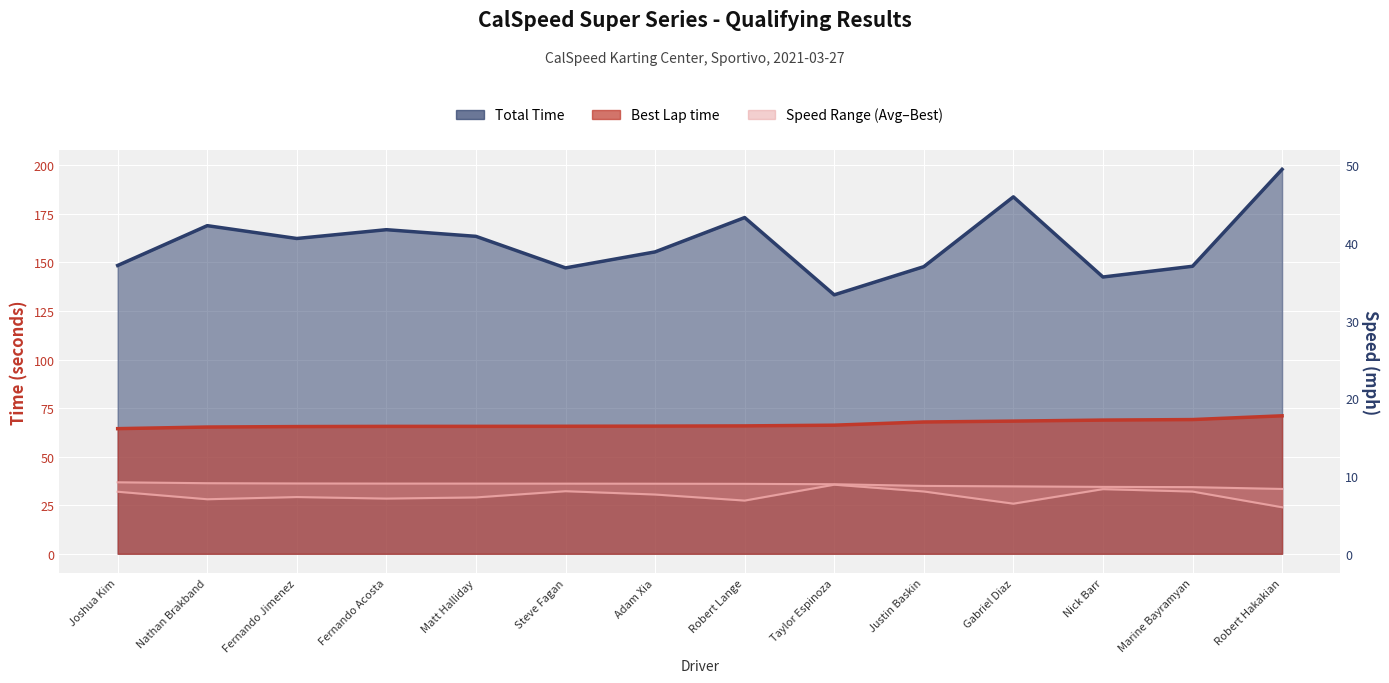

Is it true that Average Speed equals 25.8 at Gabriel Diaz?

True